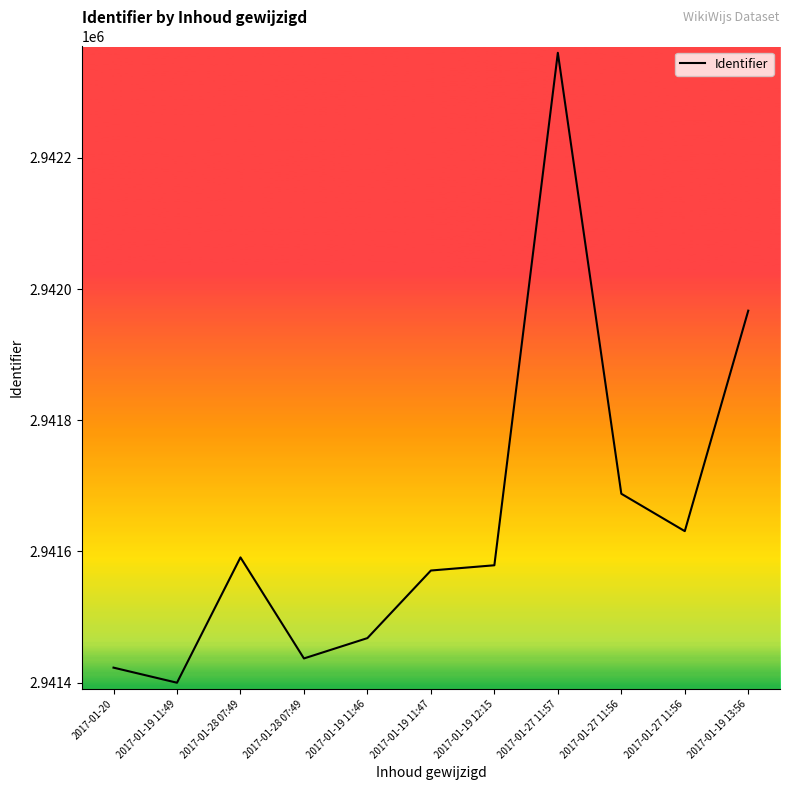

At which category does the data reach its first local peak?

2017-01-28 07:49